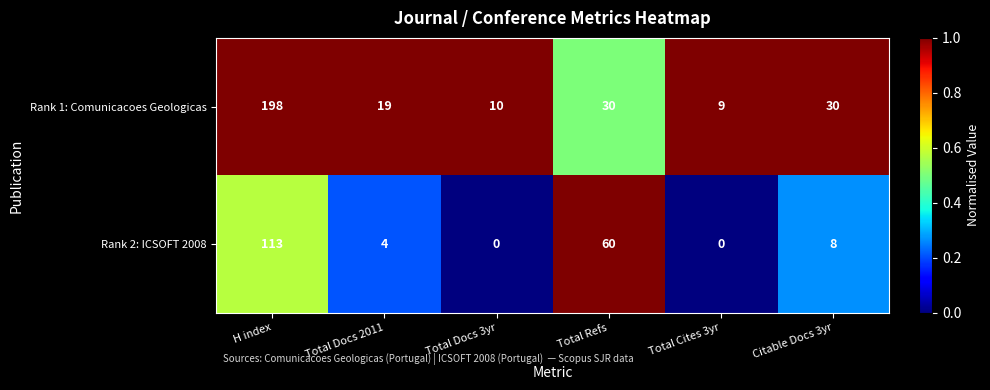

The Rank 2: ICSOFT 2008 series shows 3 at Citable Docs 3yr. True or false?

False